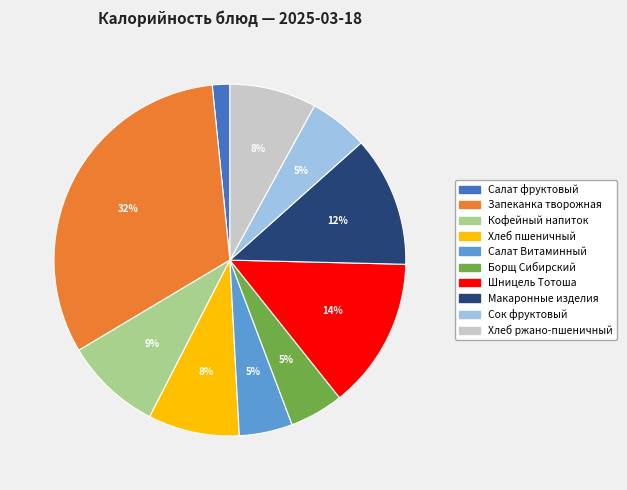

Is there any slice that represents more than half of the pie?

No